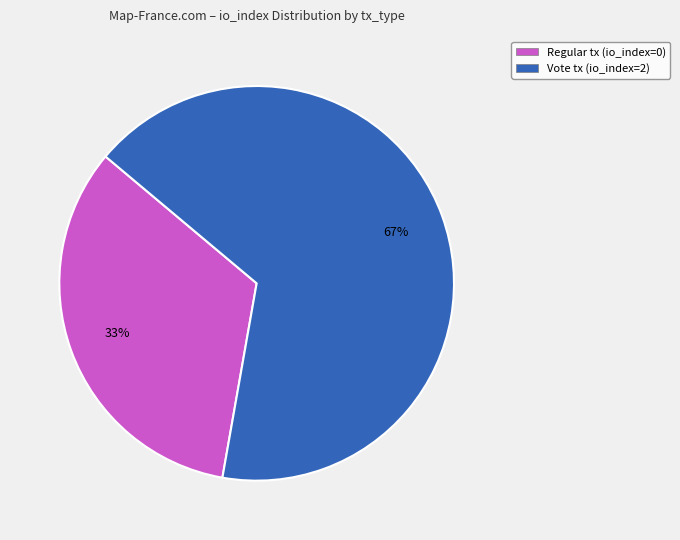

What percentage is the Regular tx (io_index=0) slice, to the nearest percent?

33%